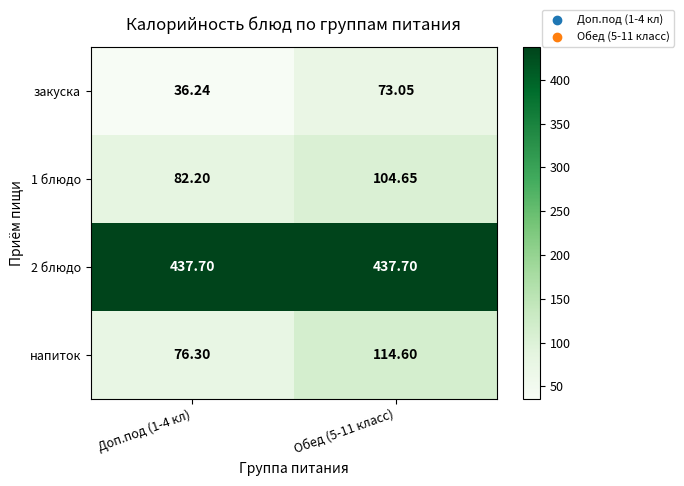

Which series has the largest total across all categories?

2 блюдо